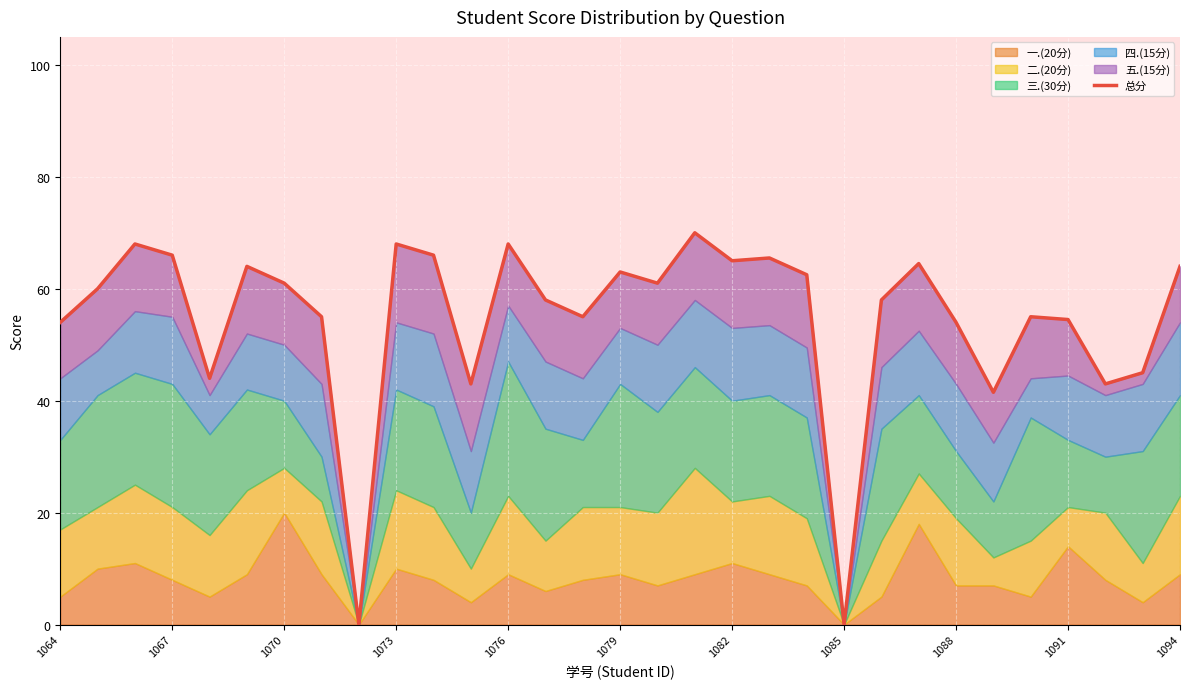

How many values exceed 60?

15